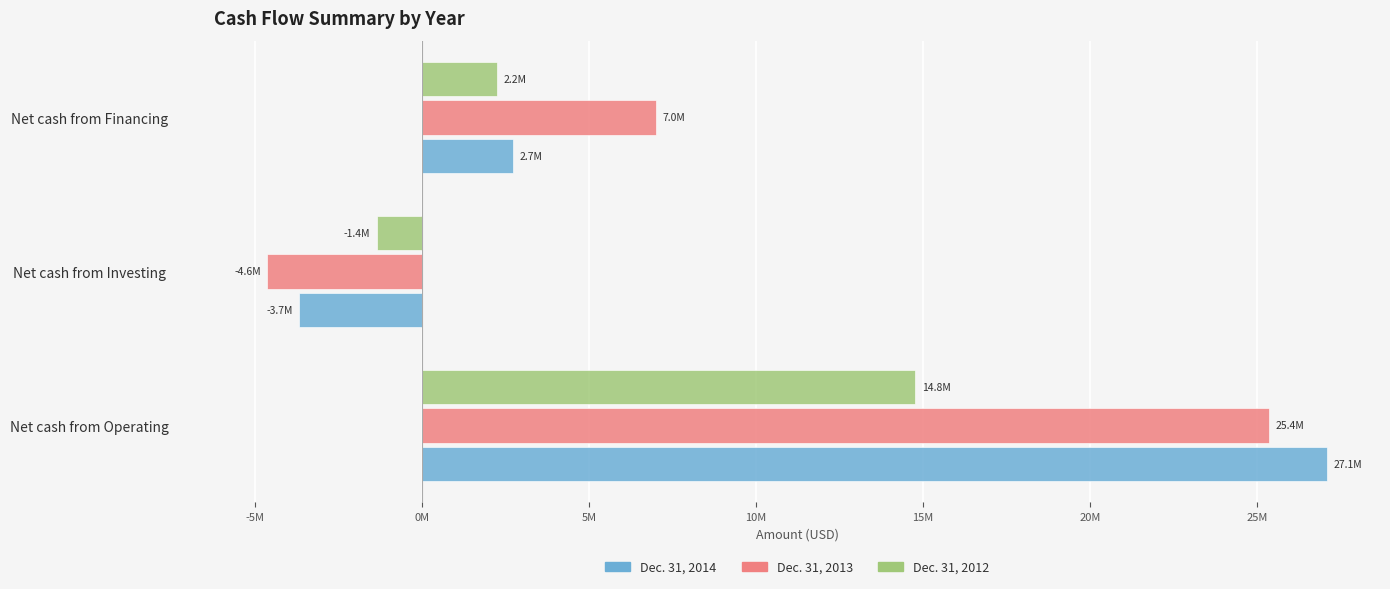

Which series has the widest spread of values?

Dec. 31, 2014